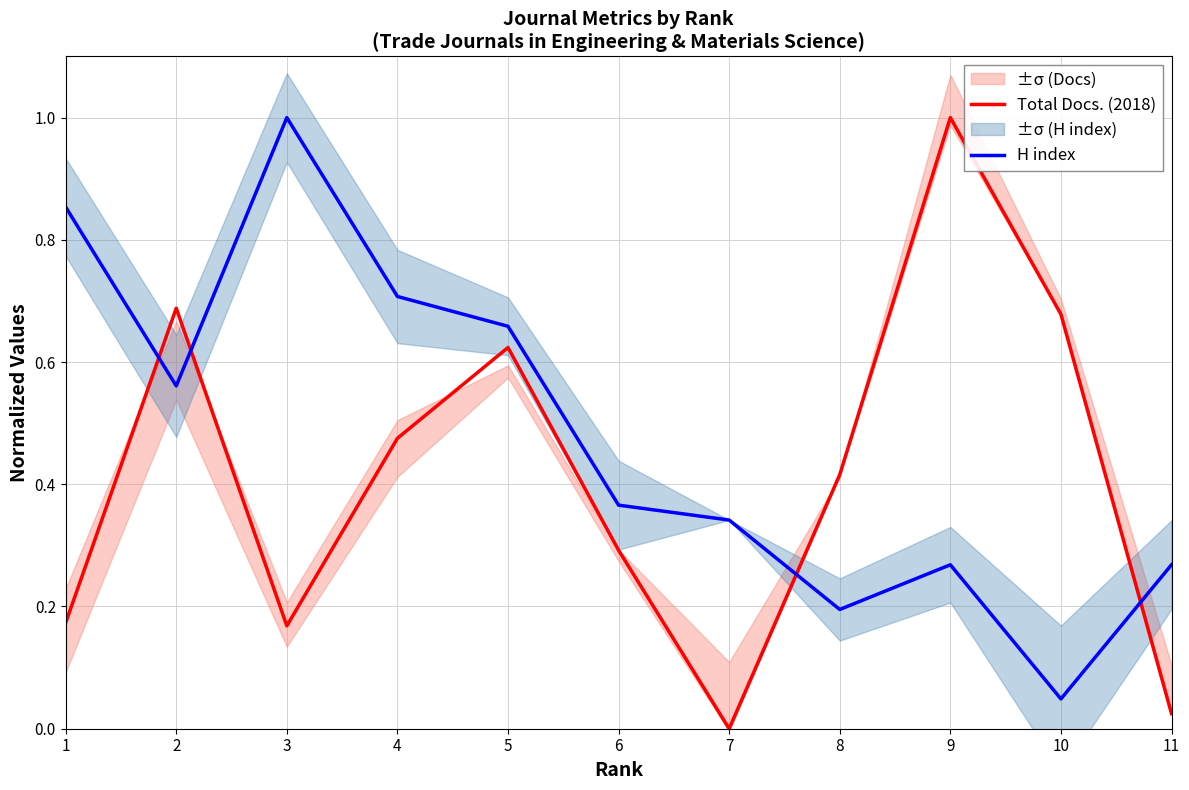

Which series has the widest spread of values?

Total Docs. (2018)